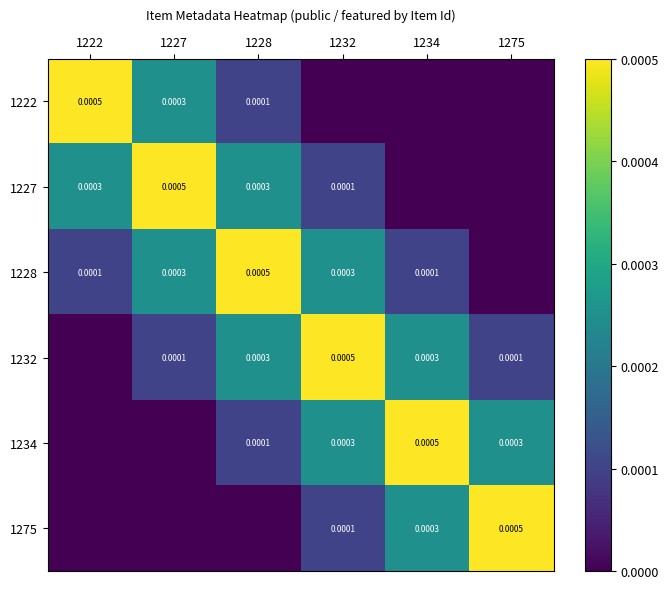

Where is 1275 nearest to the value 0?

1222